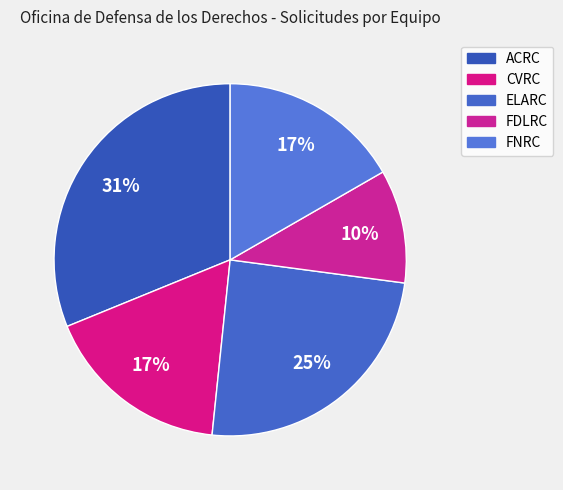

Does FDLRC account for over 50% of the chart?

No